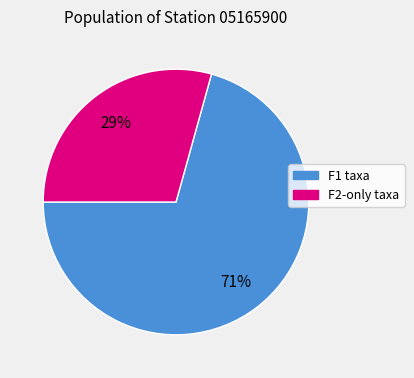

To the nearest percent, what is the average slice percentage?

50%